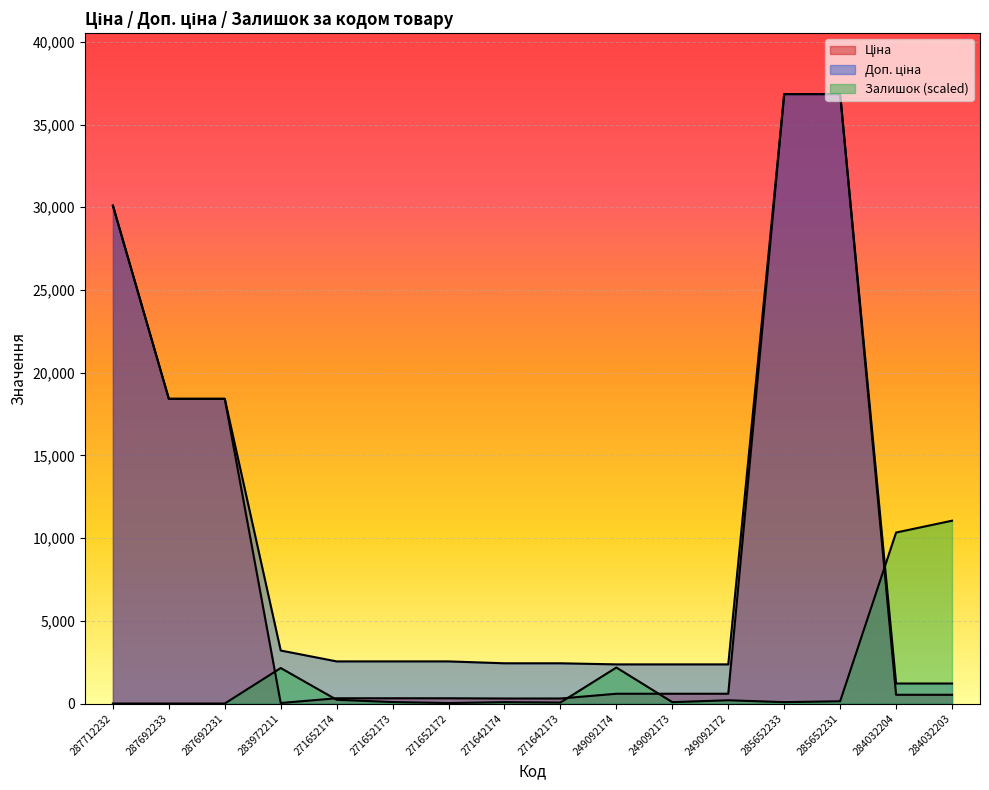

The Доп. ціна series shows 2366.5 at 249092174. True or false?

True